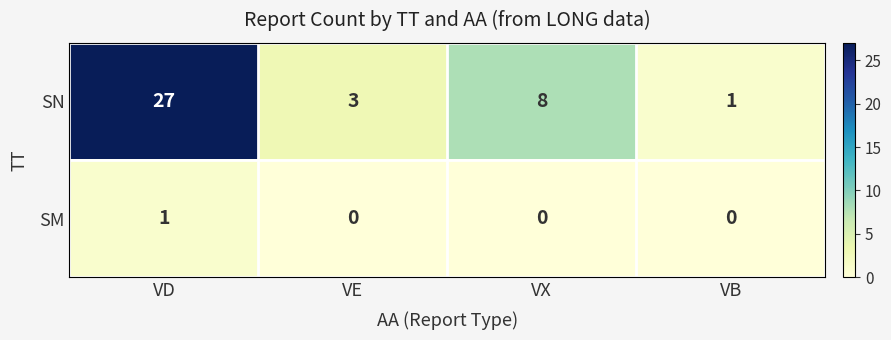

Rank the series at VX from lowest to highest value.

SM, SN